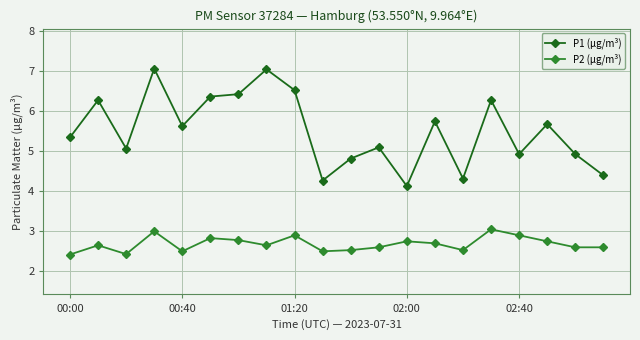

What is the smallest value displayed?

2.4